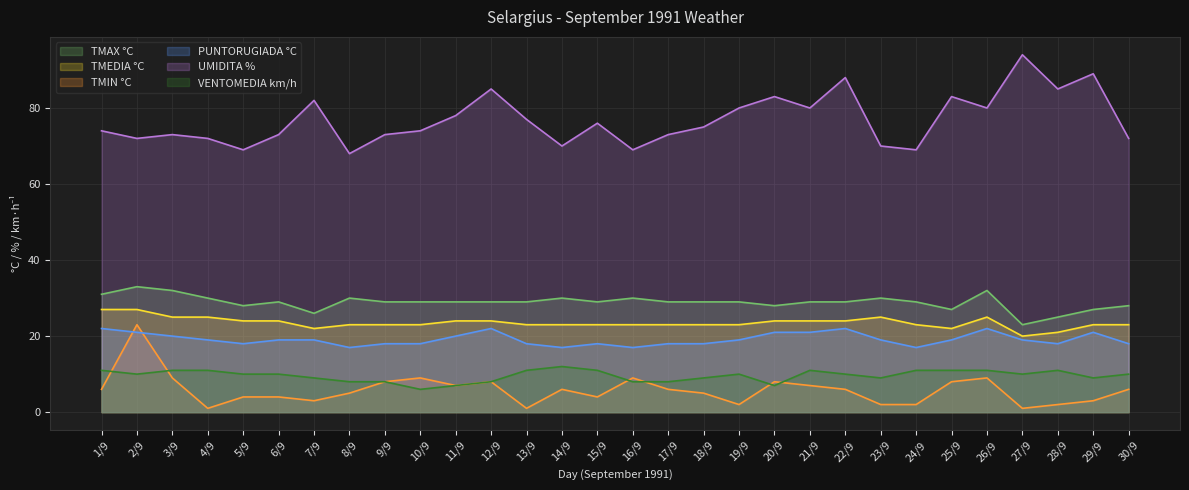

What is the average value of the TMAX °C series?

29